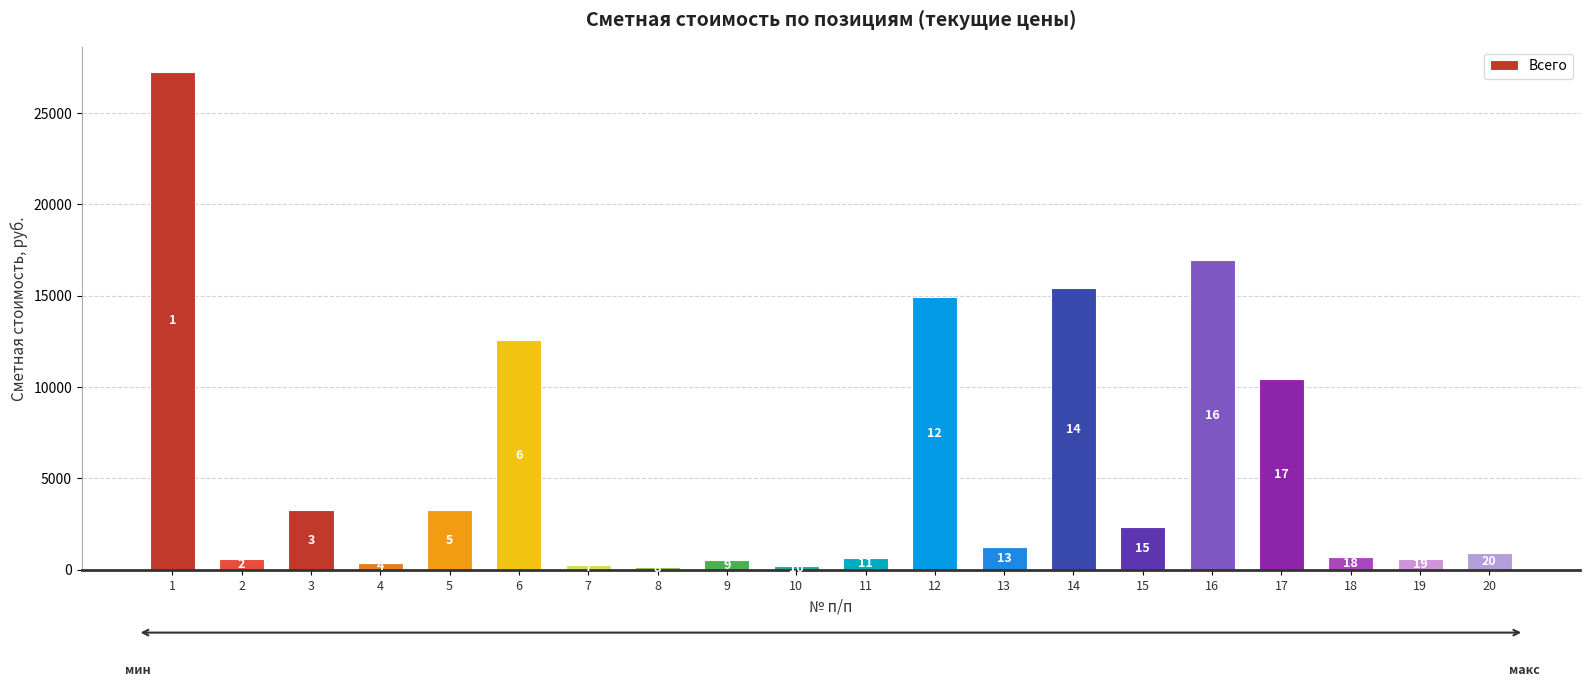

Is it true that the value at 10 is 201.2?

True